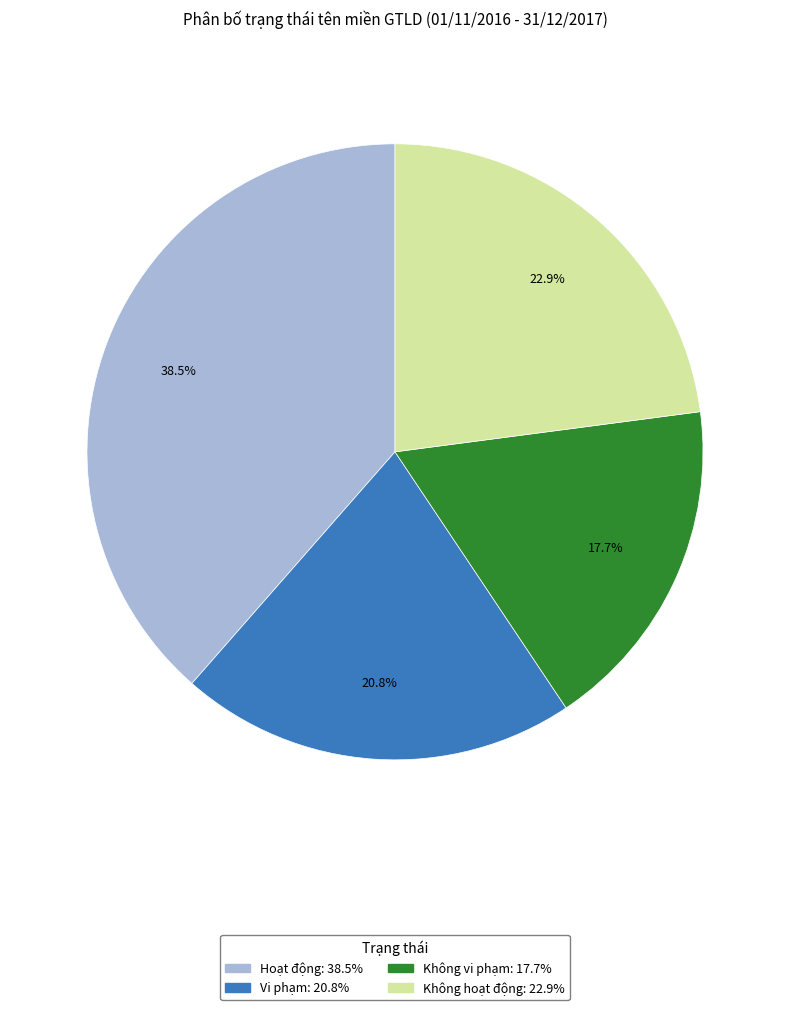

How many segments does this pie chart have?

4